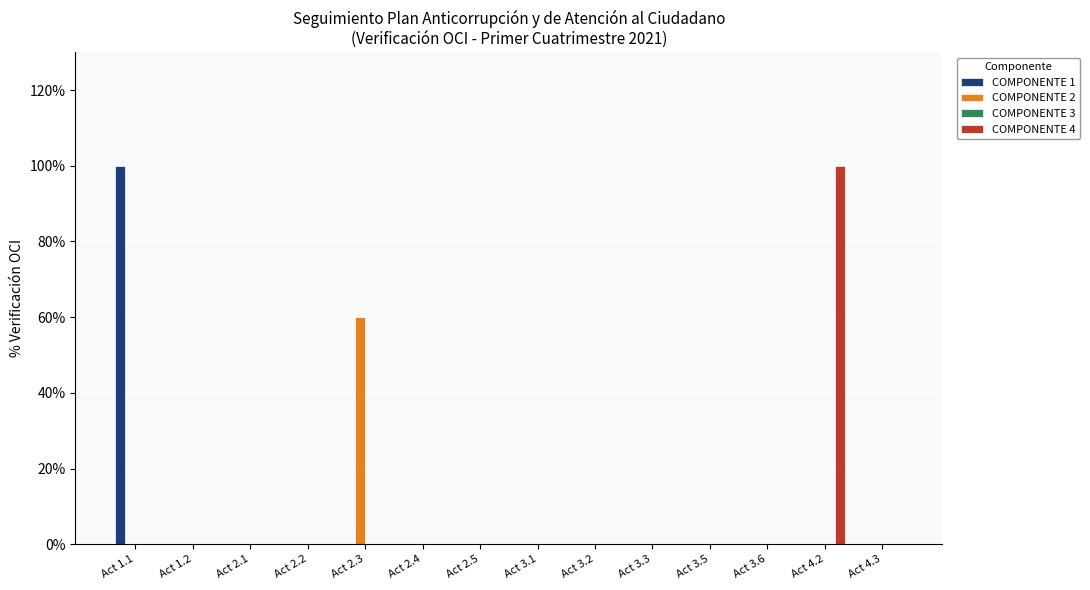

Does the chart contain stacked bars?

No